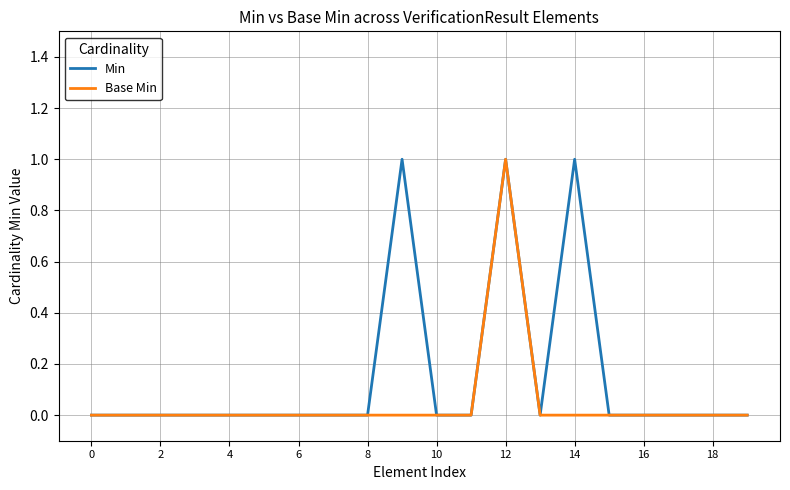

Rank the series by their average value, from lowest to highest.

Base Min, Min